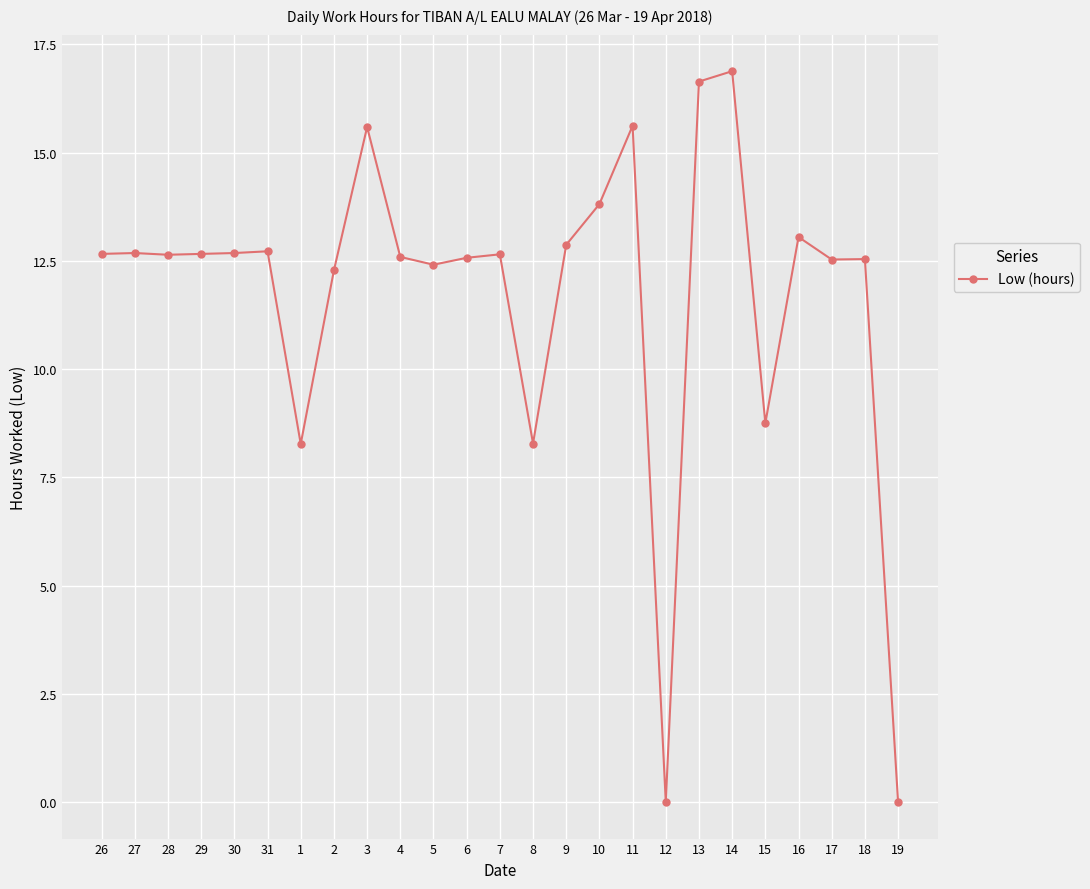

At which label does the data first exceed 12?

26